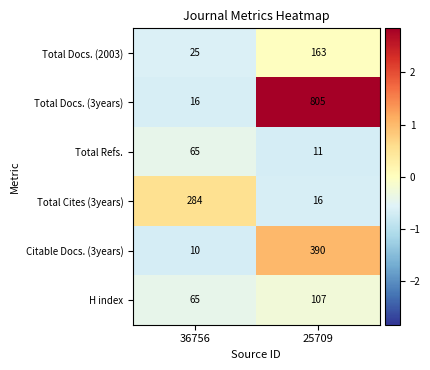

What is the difference between the highest and lowest values at 25709?

794